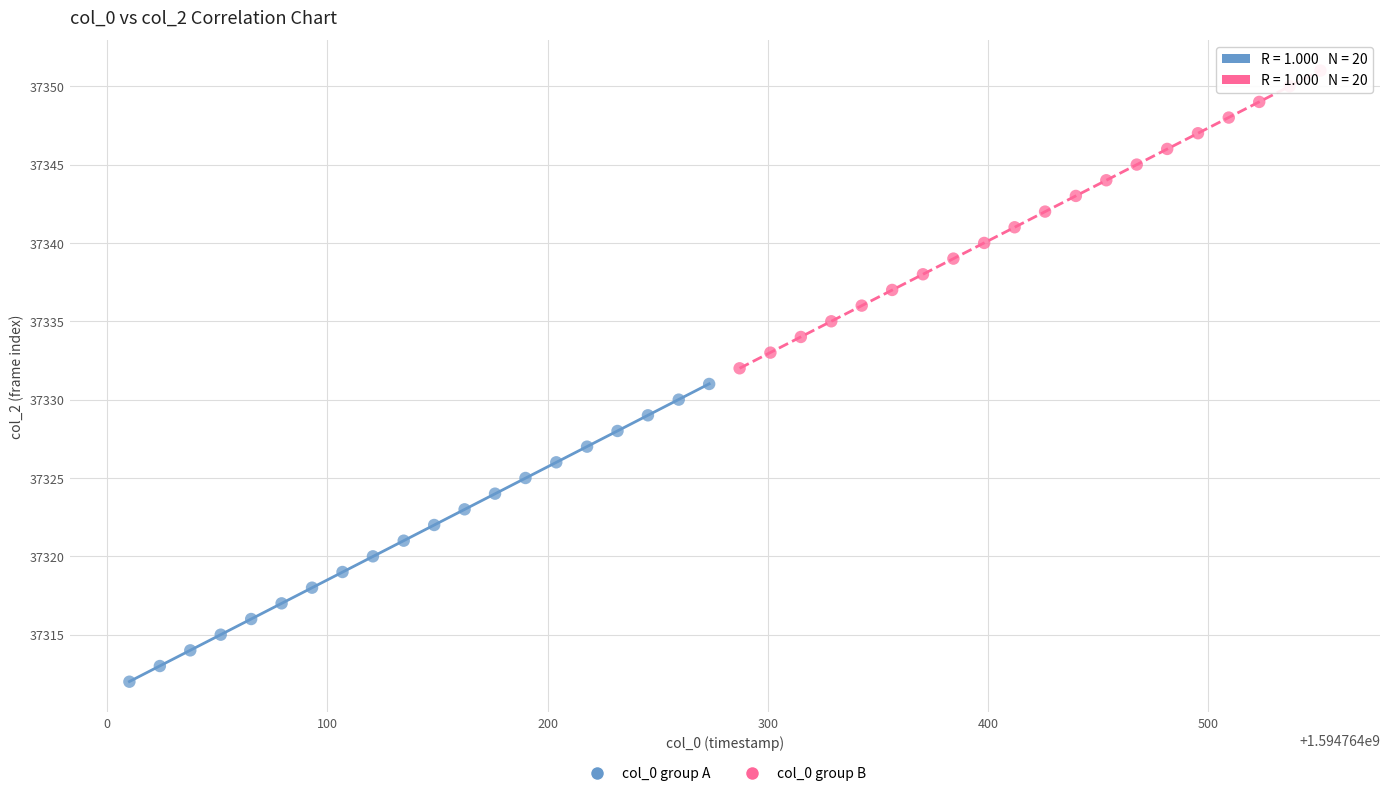

Which series reaches the minimum Y coordinate?

col_0 group A